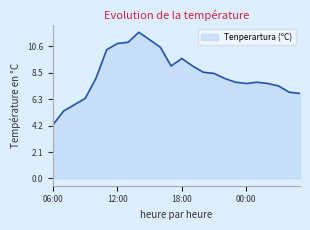

Does the chart have visible grid lines?

No